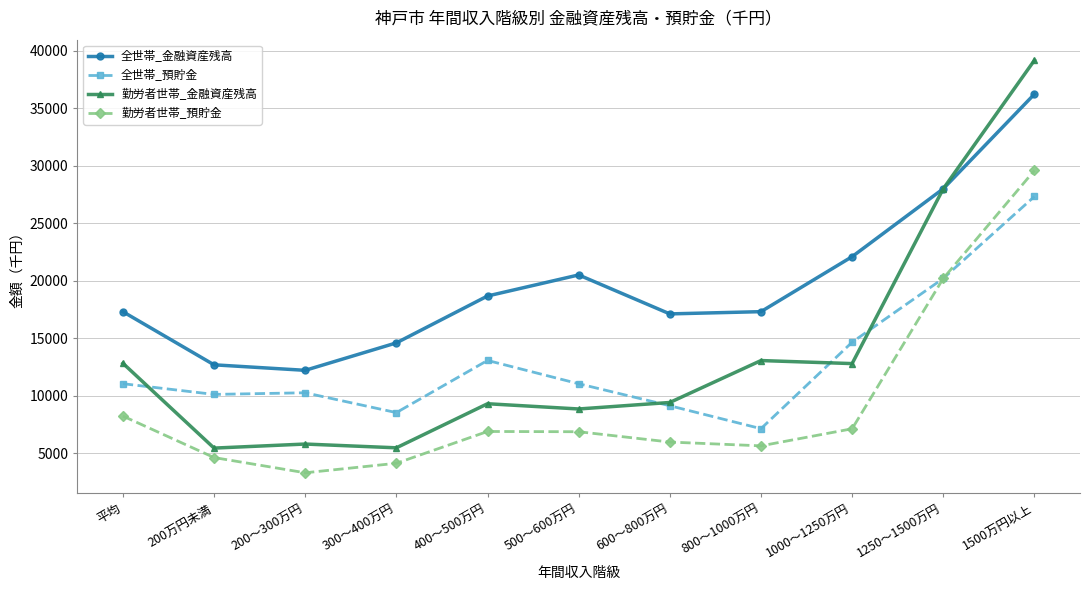

What is the label of the 11th point from the right?

平均